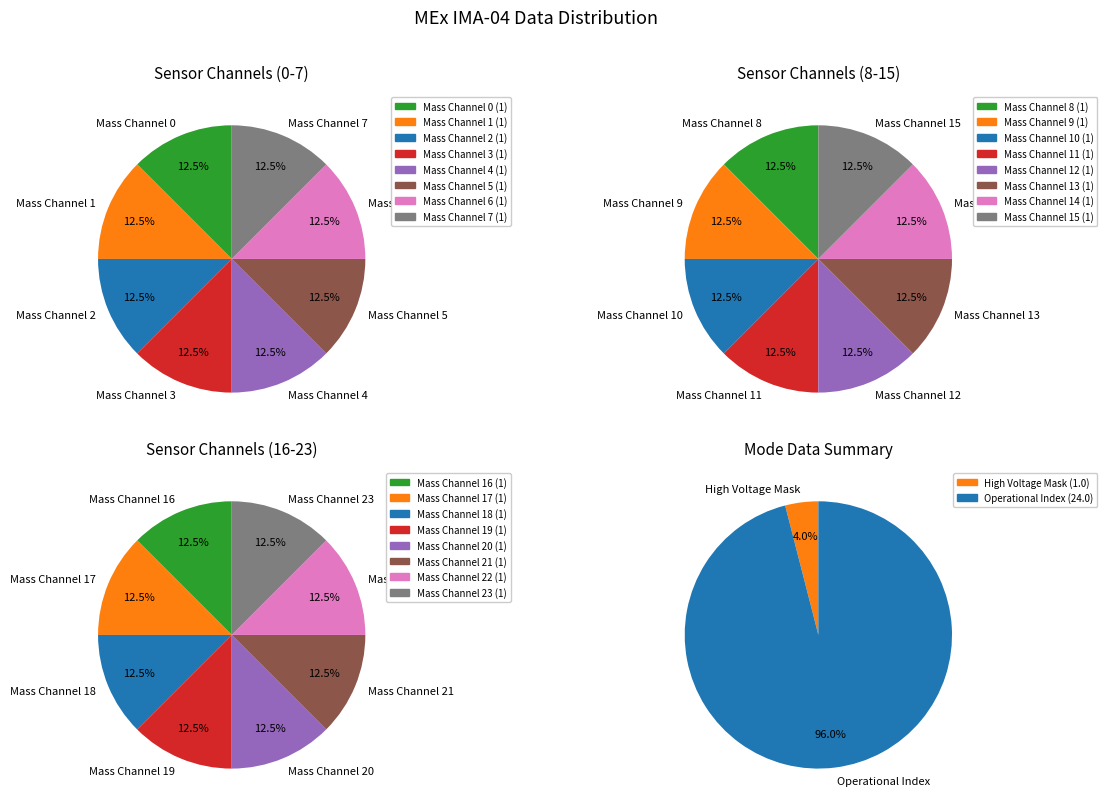

How many segments does this pie chart have?

8